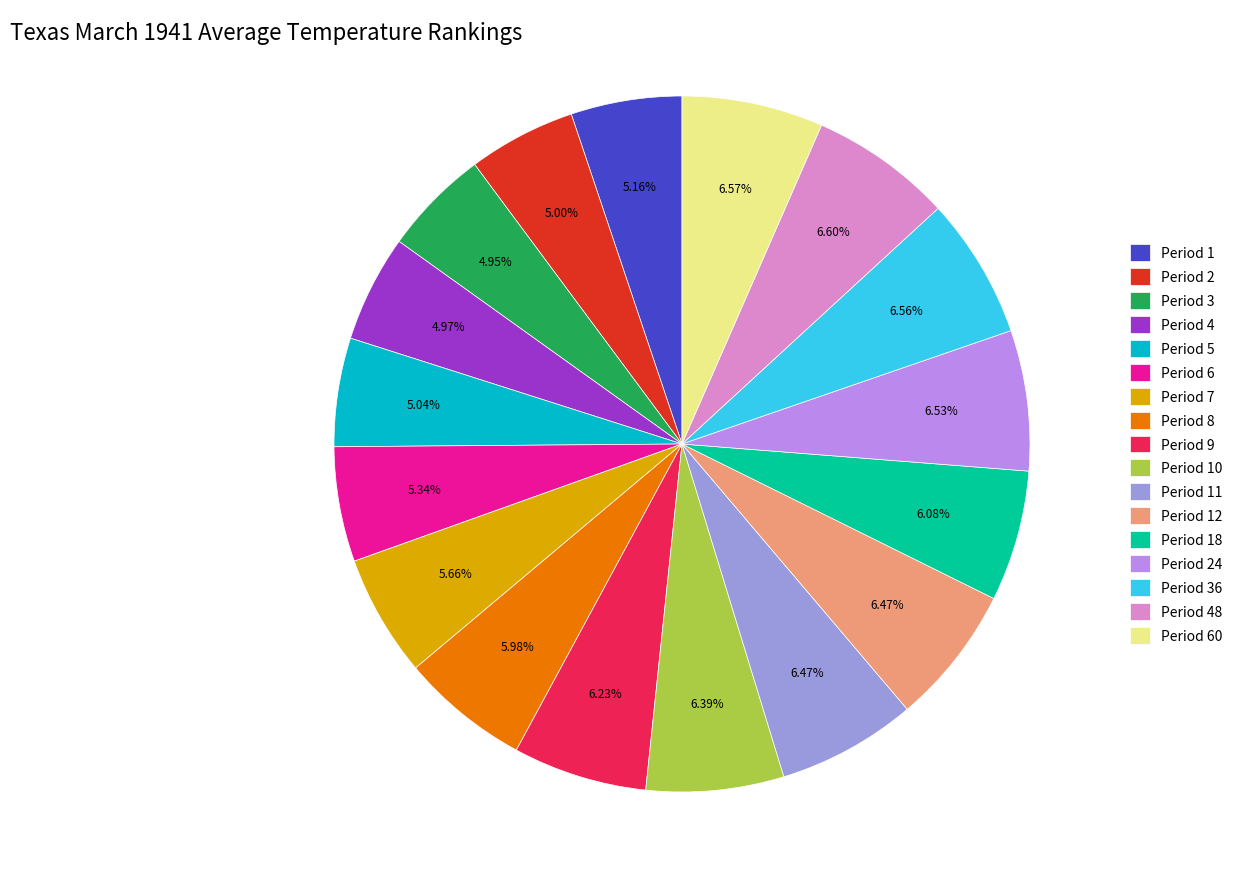

What is the ratio of the value at Period 48 to the value at Period 18?

1.1